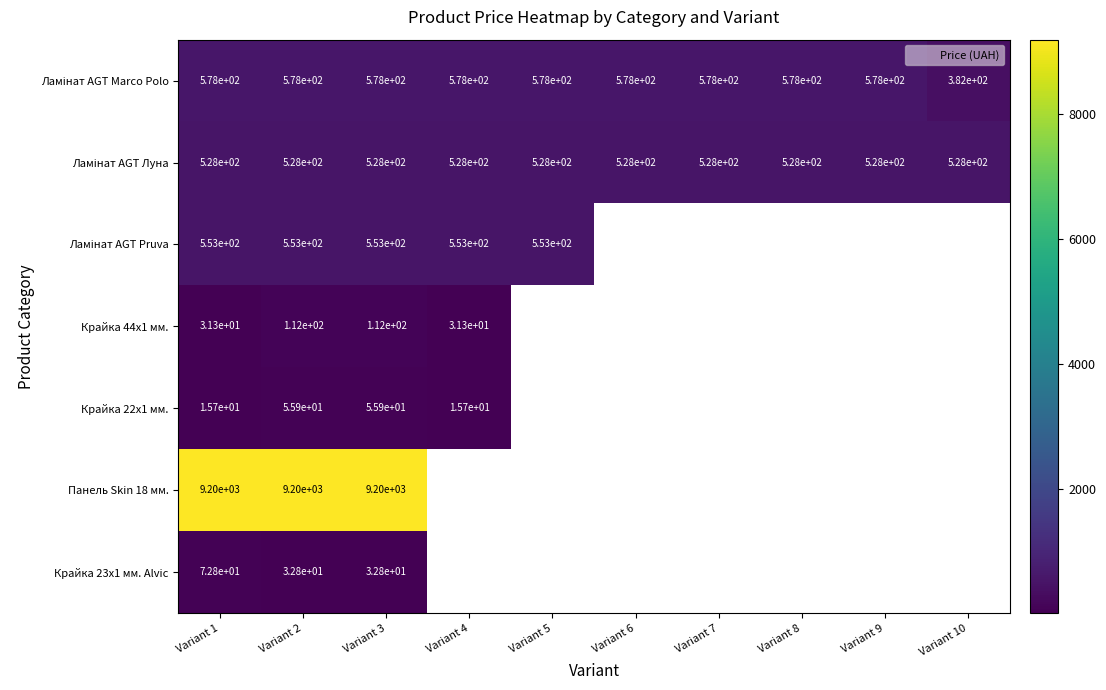

Is the value of Ламінат AGT Marco Polo at Variant 6 greater than the value of Панель Skin 18 мм. at Variant 1?

No